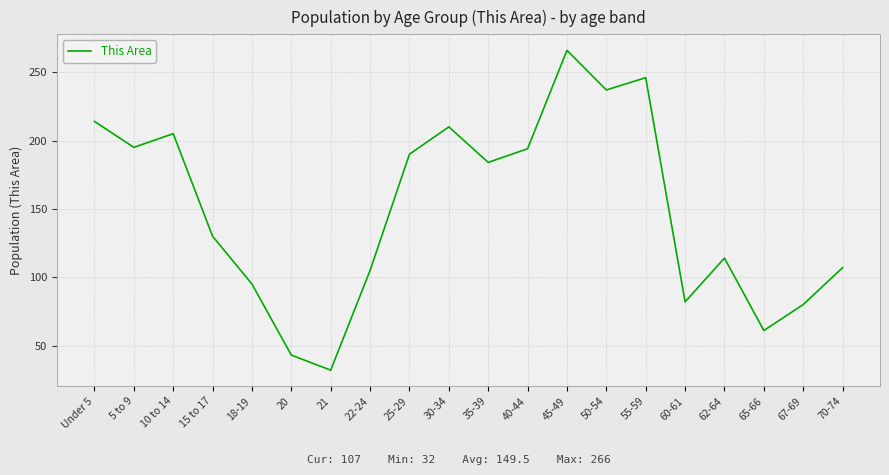

Which category has the lowest value across all series?

21